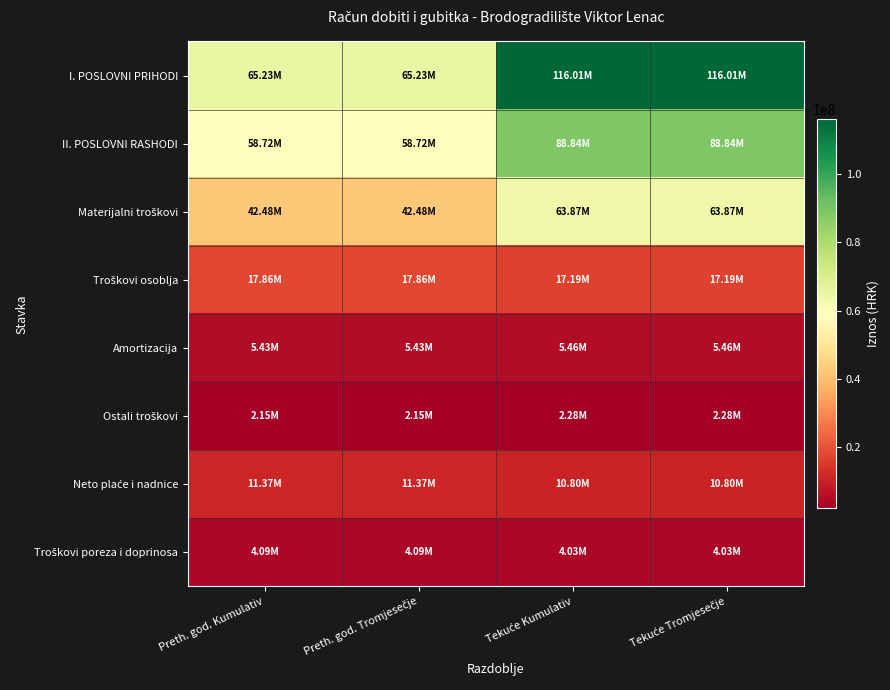

Rank the series at Preth. god. Tromjesečje from highest to lowest value.

I. POSLOVNI PRIHODI, II. POSLOVNI RASHODI, Materijalni troškovi, Troškovi osoblja, Neto plaće i nadnice, Amortizacija, Troškovi poreza i doprinosa, Ostali troškovi